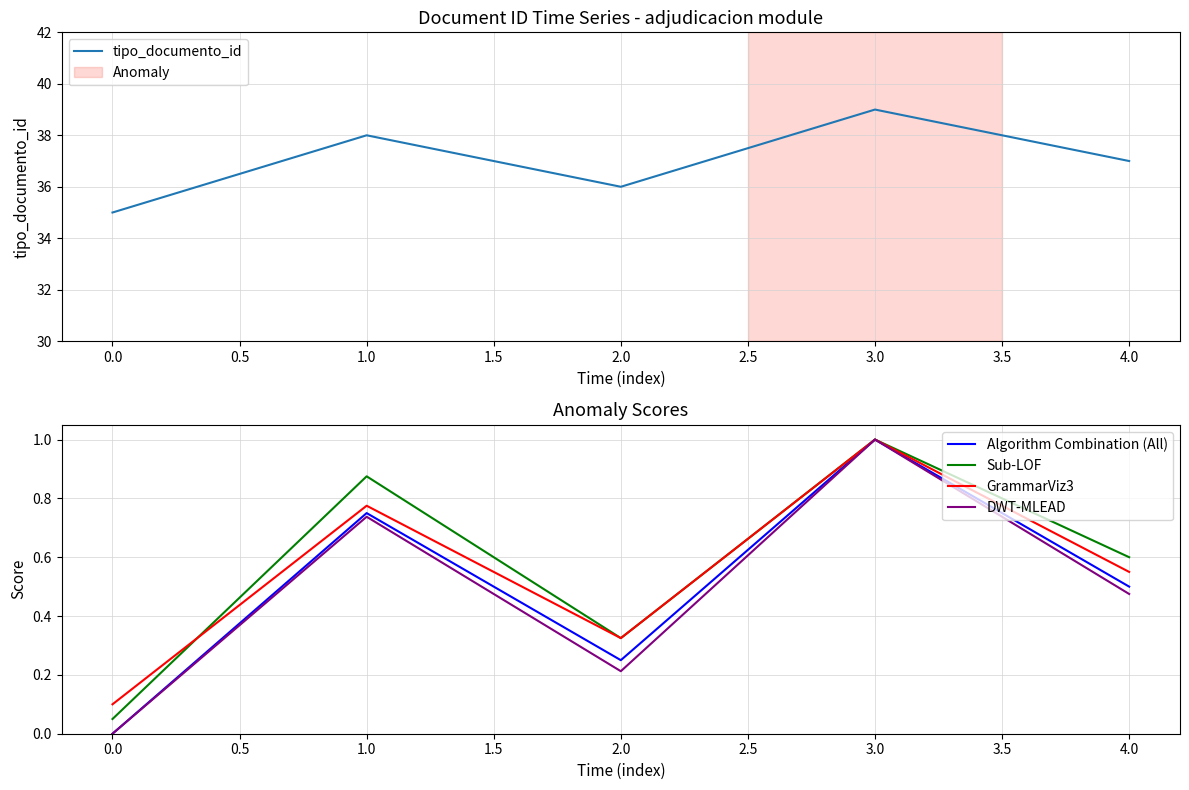

Rank the categories by Sub-LOF value from lowest to highest.

0.0, 2.0, 4.0, 1.0, 3.0